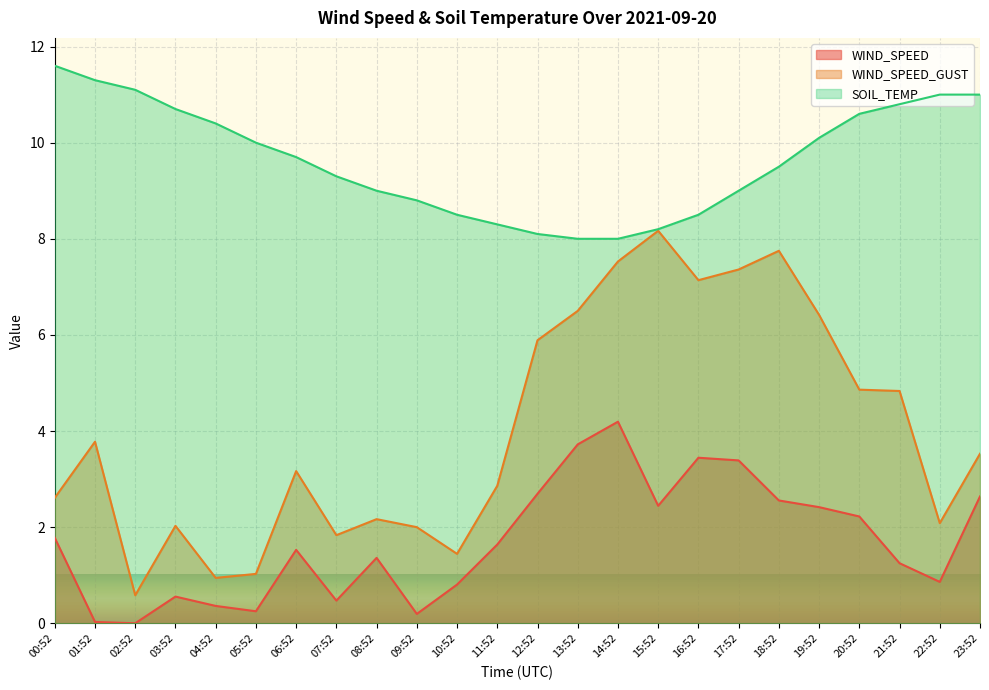

What is the sum of all WIND_SPEED_GUST values?

96.5